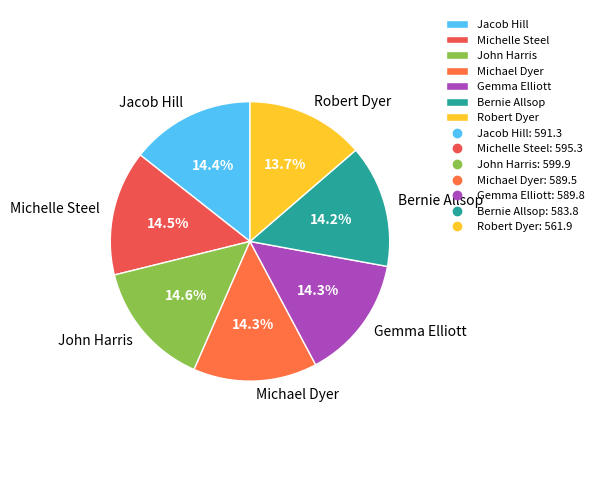

Does any single category account for the majority?

No